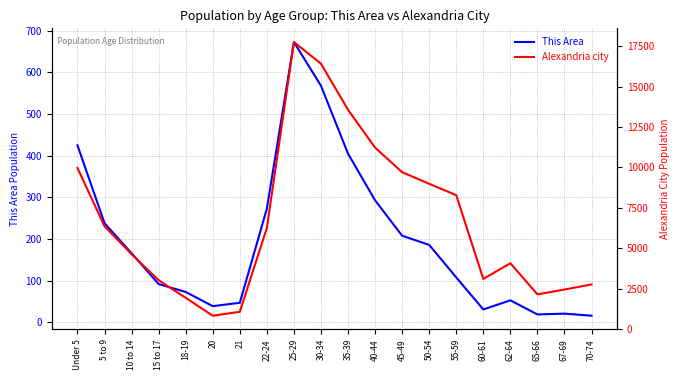

At which category does This Area reach its first local valley?

20